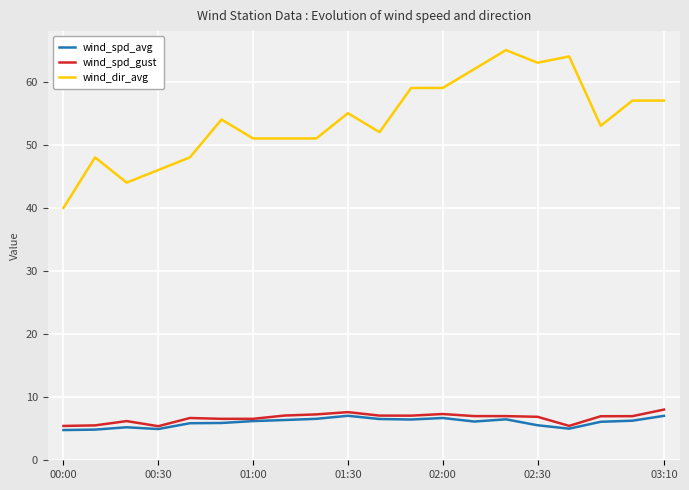

At how many categories does at least one series exceed 24?

20